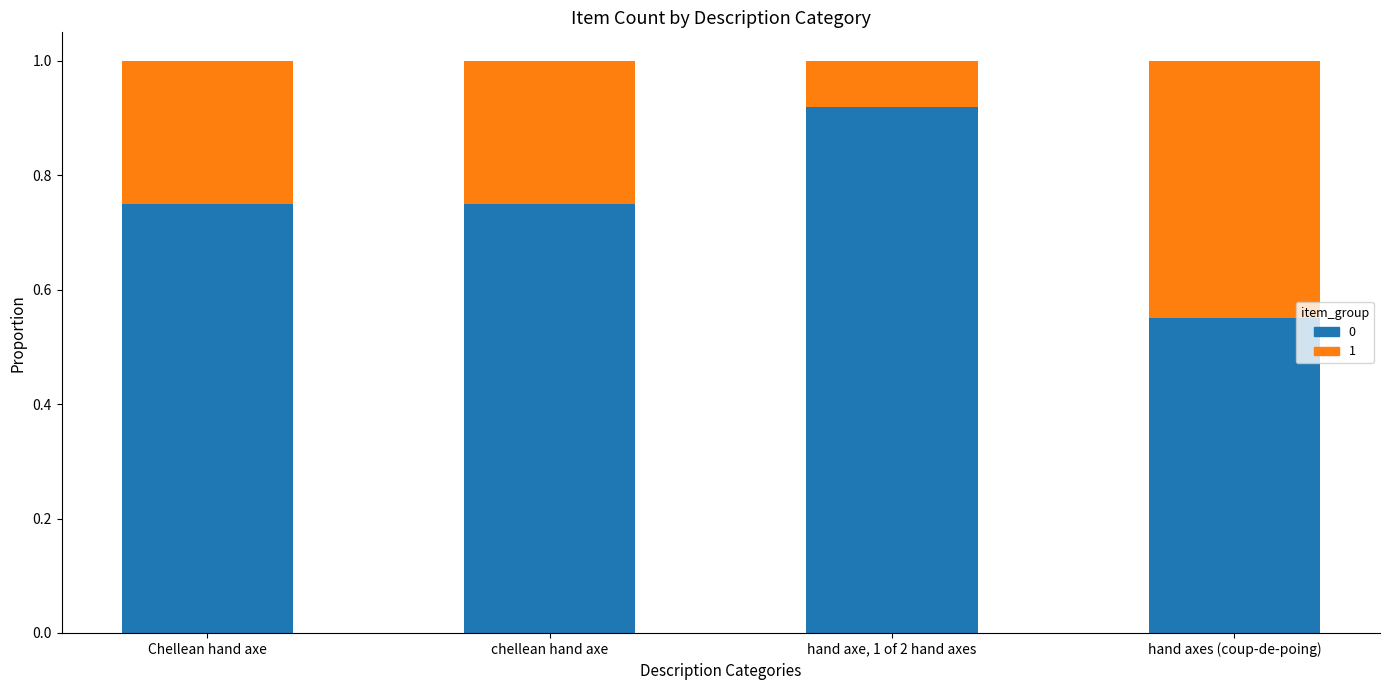

What is the total value across all series at Chellean hand axe?

1.0